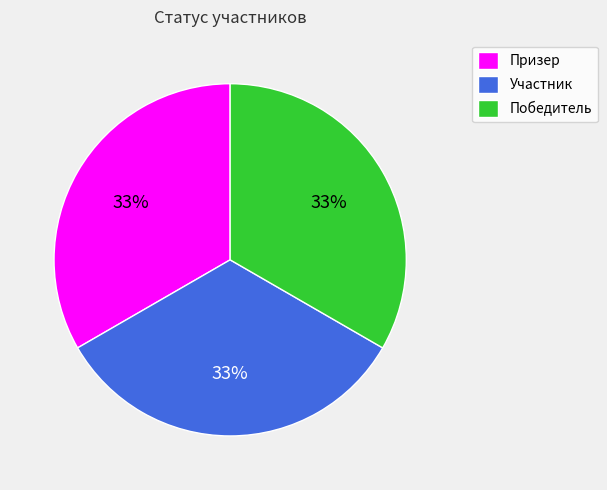

To the nearest percent, what is the average slice percentage?

33%